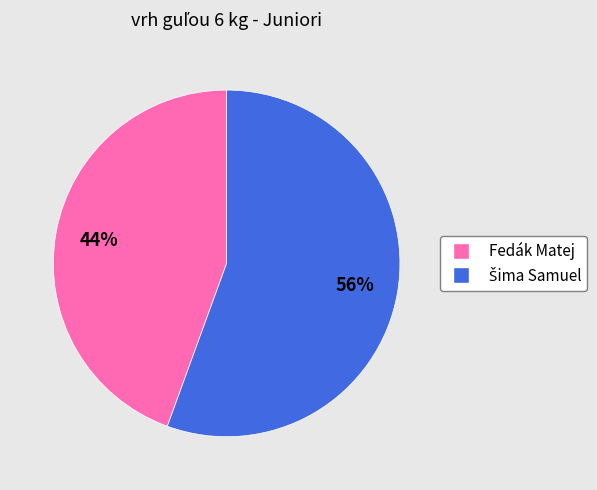

What percentage is the Fedák Matej slice, to the nearest percent?

44%